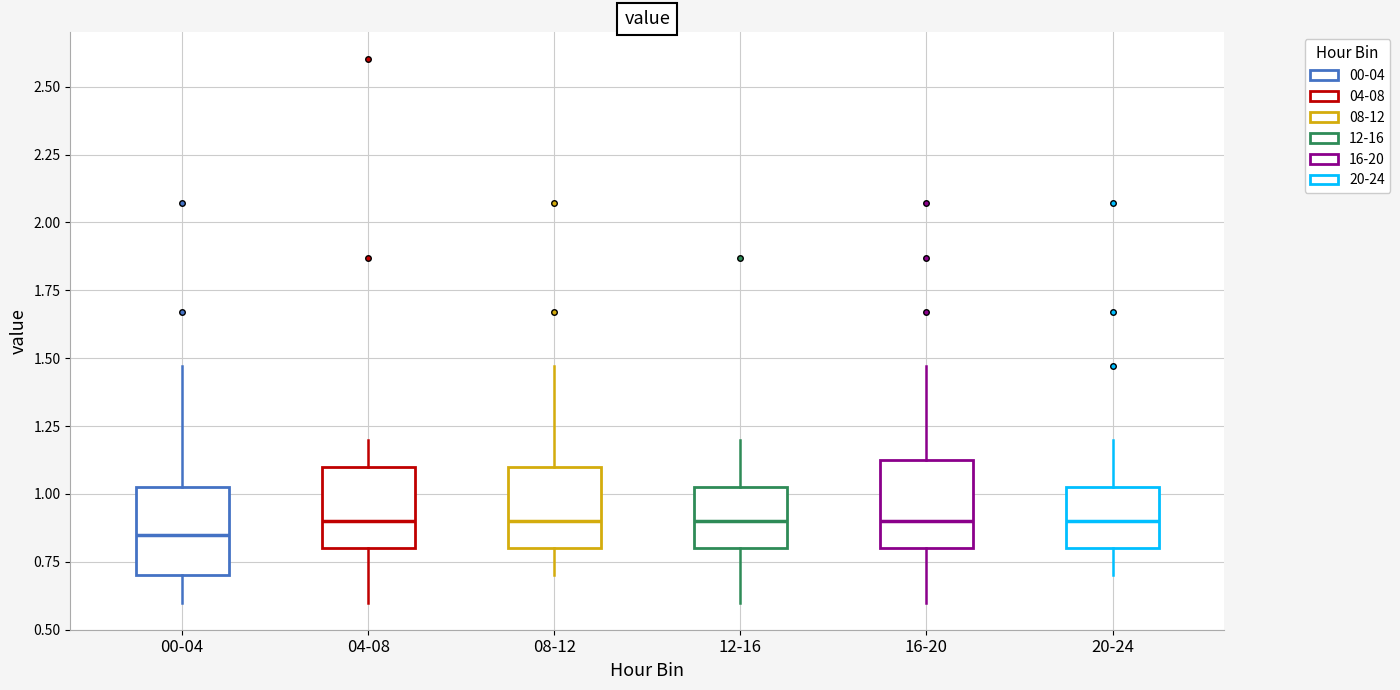

Reading left to right, read every box against the y-axis: the position of its median line, the range the box covers, and the ends of its whiskers. The values are not printed on the chart, so give them approximately, as read against the axis.

00-04: median 0.85, box 0.70 to 1.05, whiskers 0.60 to 1.45
04-08: median 0.90, box 0.80 to 1.10, whiskers 0.60 to 1.20
08-12: median 0.90, box 0.80 to 1.10, whiskers 0.70 to 1.45
12-16: median 0.90, box 0.80 to 1.05, whiskers 0.60 to 1.20
16-20: median 0.90, box 0.80 to 1.15, whiskers 0.60 to 1.45
20-24: median 0.90, box 0.80 to 1.05, whiskers 0.70 to 1.20